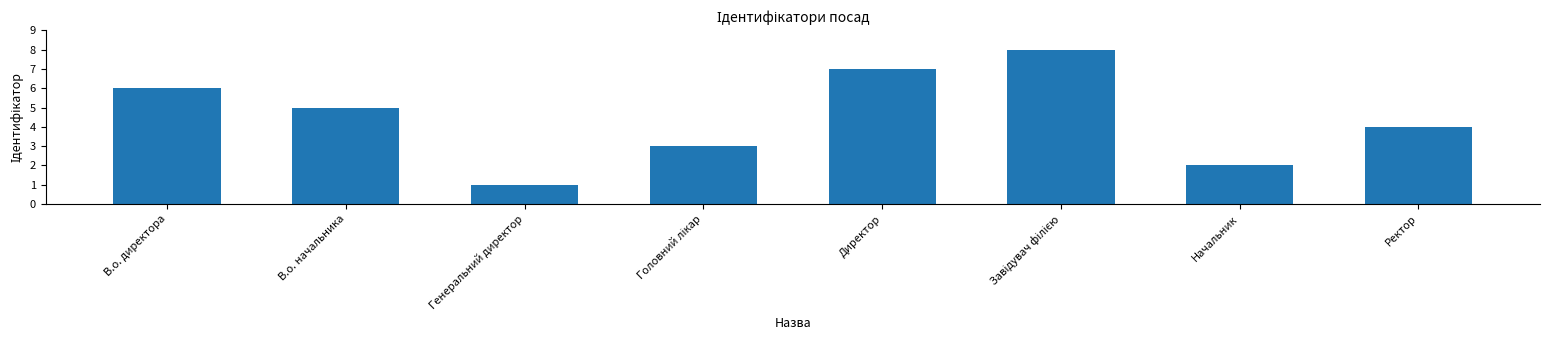

What is the label of the 6th bar from the right?

Генеральний директор